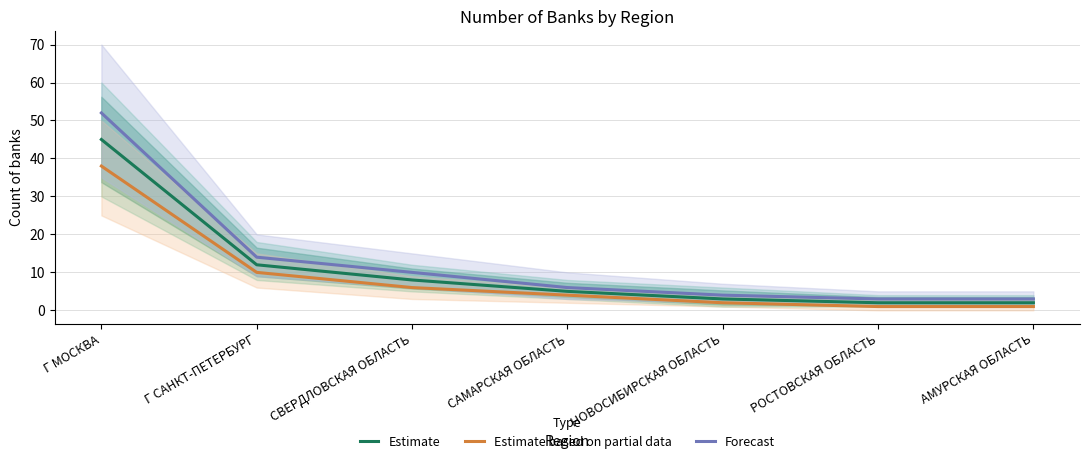

Rank the series by their average value, from highest to lowest.

Forecast, Estimate, Estimate based on partial data